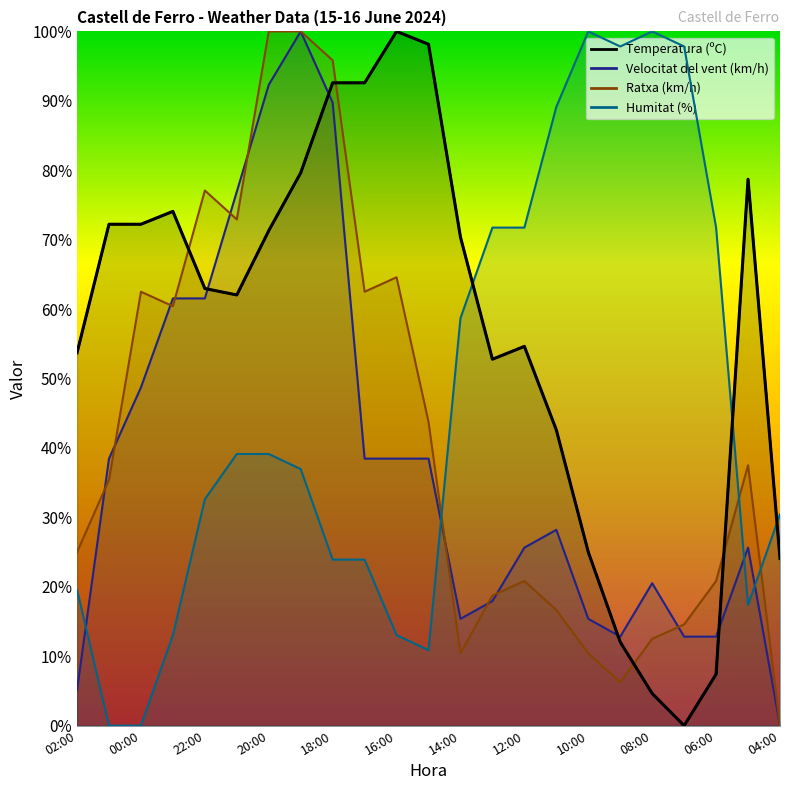

True or false: Velocitat del vent (km/h) and Ratxa (km/h) intersect in this chart.

True